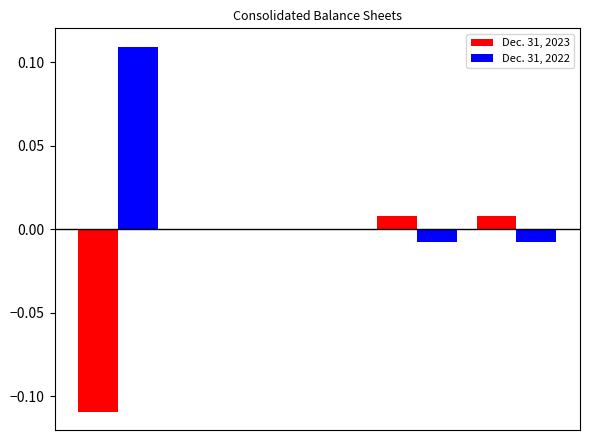

Which series has the largest total across all categories?

Dec. 31, 2022